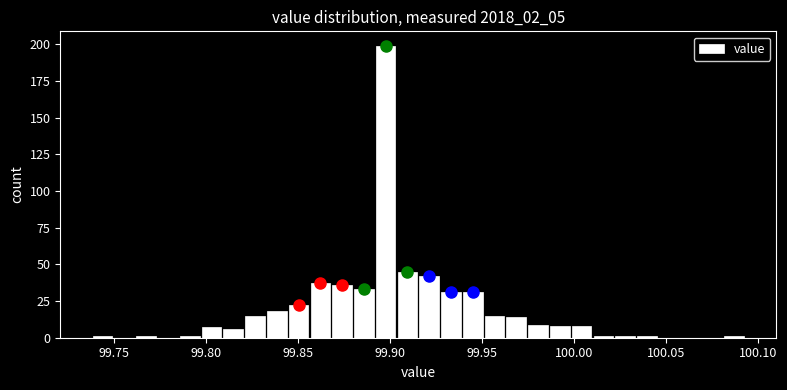

Around what value on the x-axis is the tallest bar? Give the approximate position of its centre, as read against the axis.

99.900